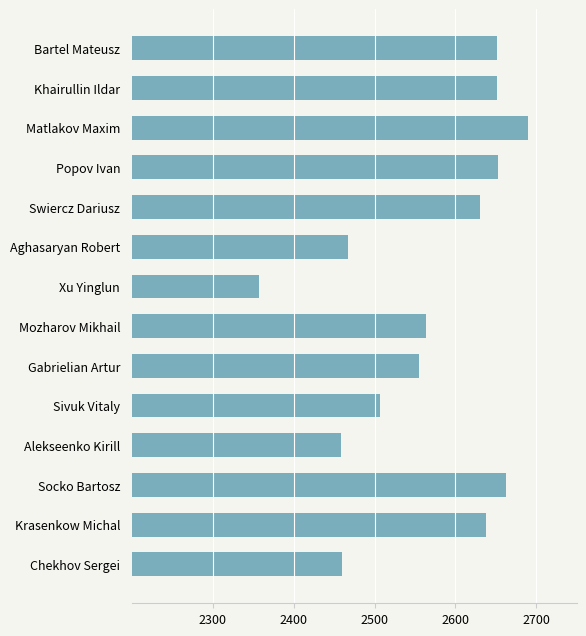

What is the smallest value displayed?

2357